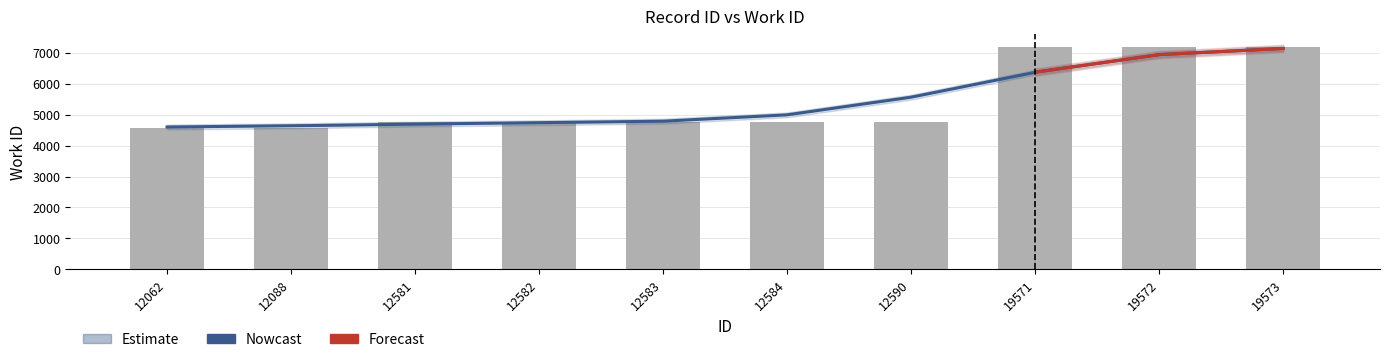

At which category does the chart reach its minimum across all series?

12062